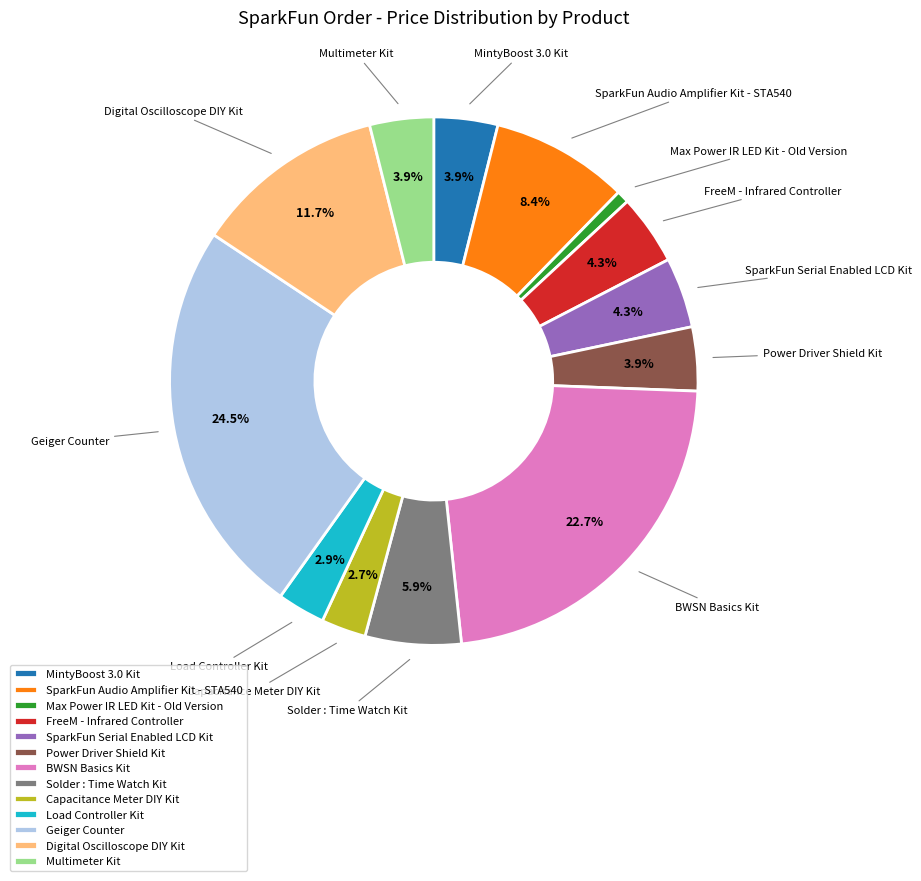

Between SparkFun Audio Amplifier Kit - STA540 and FreeM - Infrared Controller, which is larger?

SparkFun Audio Amplifier Kit - STA540